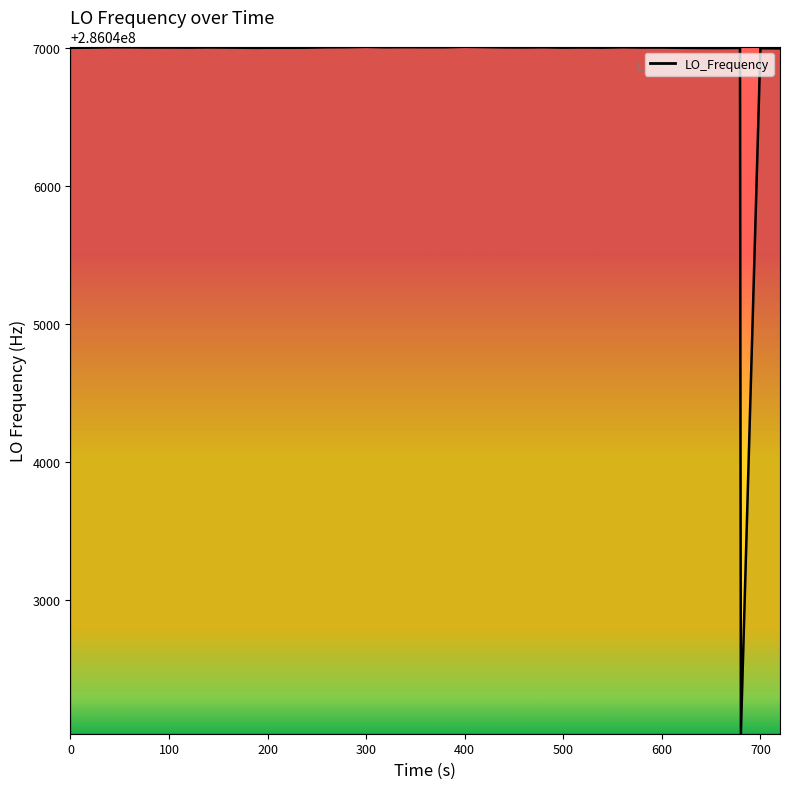

What is the smallest value displayed?

286042031.3